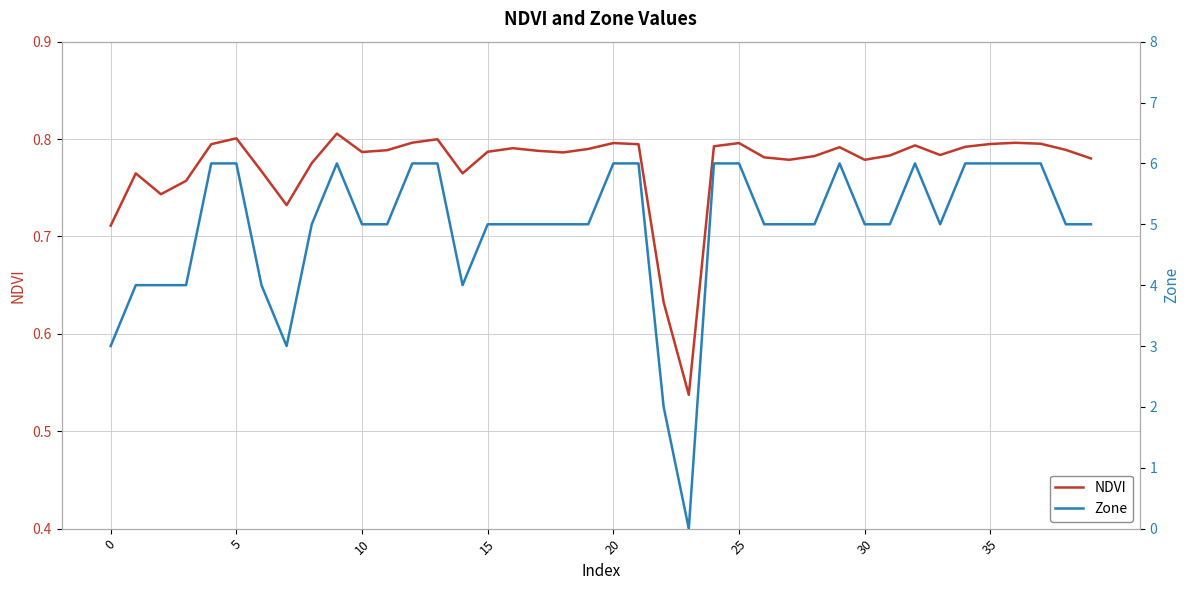

At which category does NDVI reach its first local peak?

5